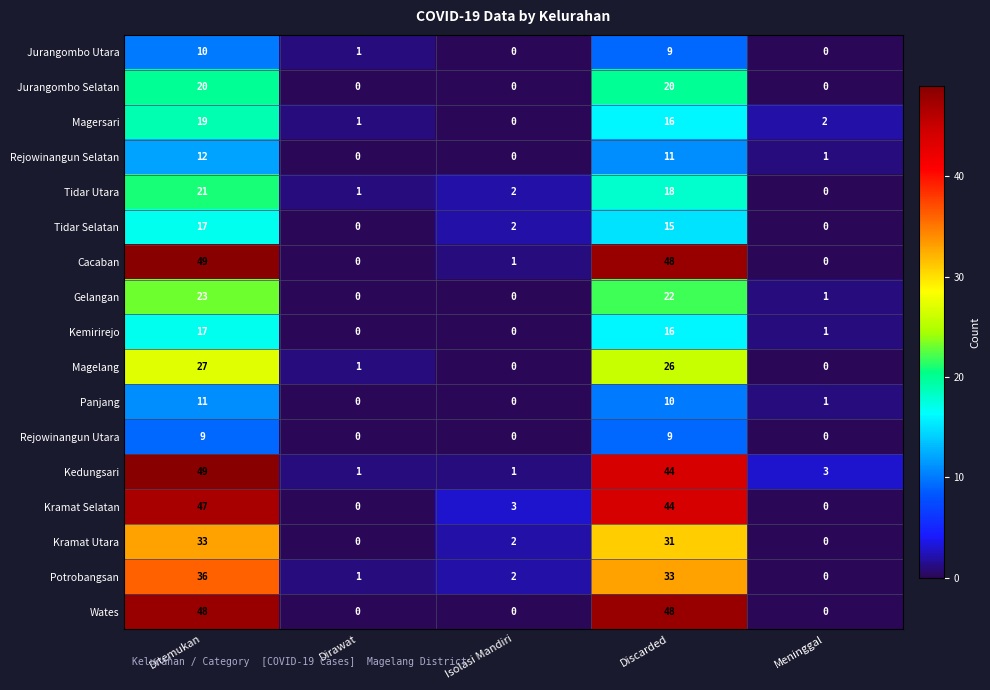

At how many categories does at least one series exceed 14?

2